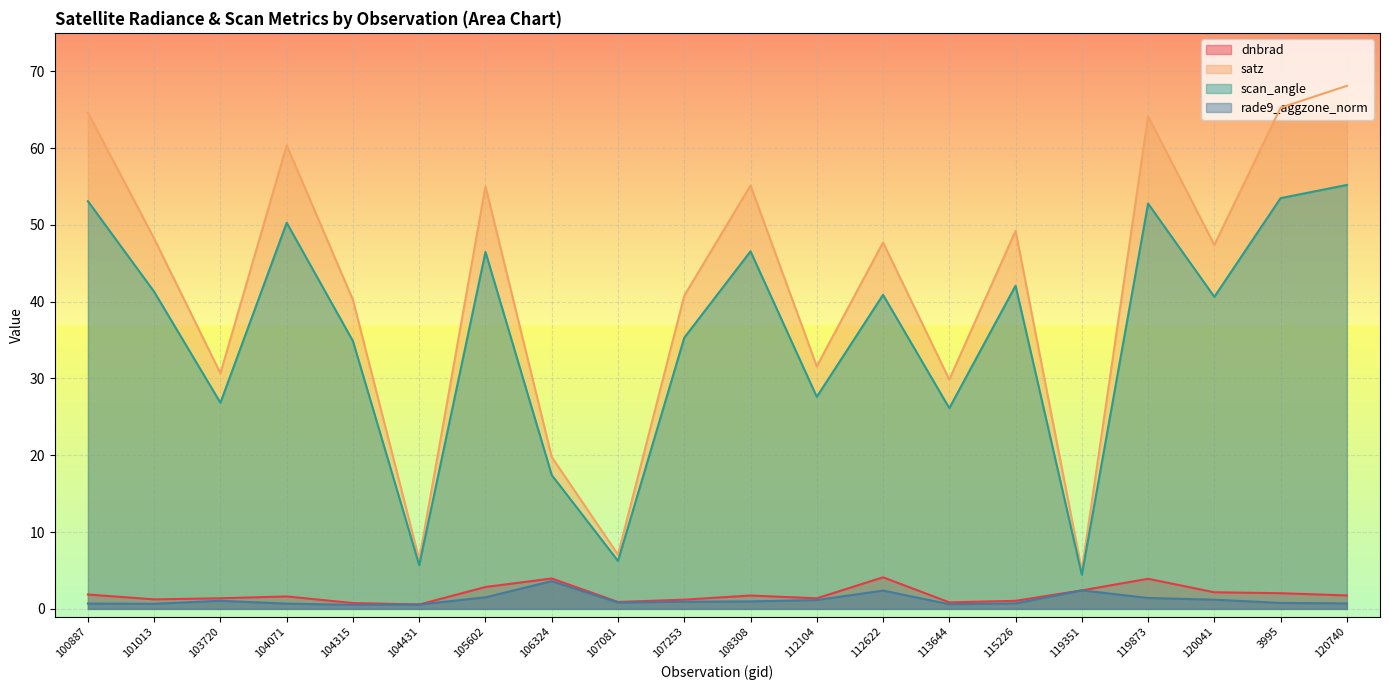

How many lines are shown in the chart?

4